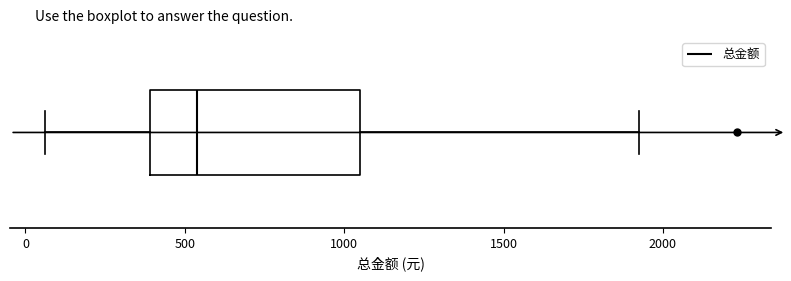

Where does the right whisker of the box end on the x-axis? The values are not printed on the chart, so give them approximately, as read against the axis.

1900